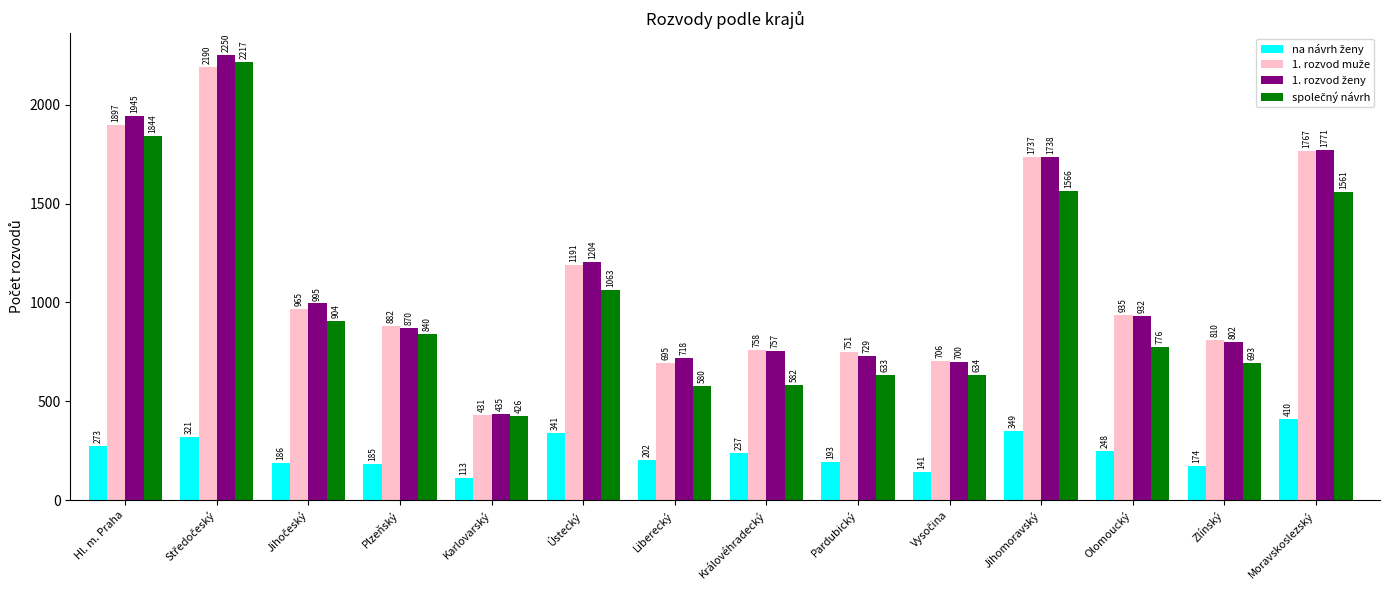

What is the smallest value displayed?

113